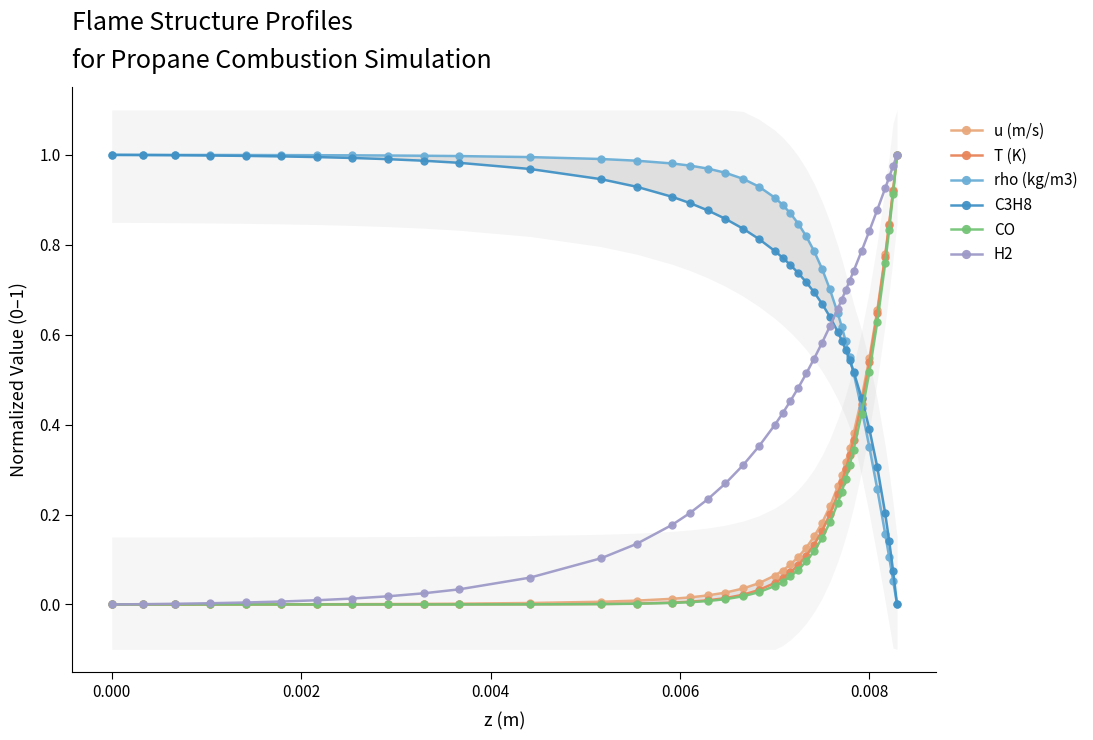

True or false: u (m/s) and C3H8 cross at least once.

True